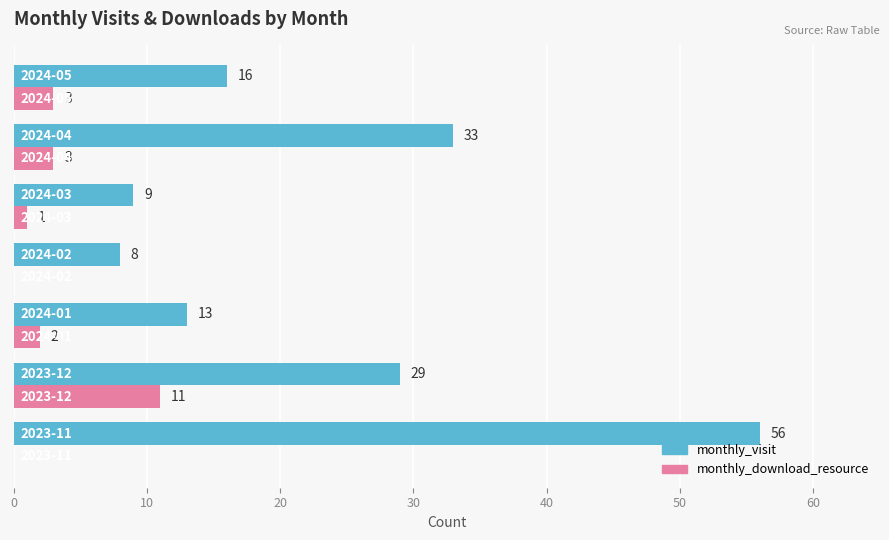

What is the maximum value shown in the chart?

56